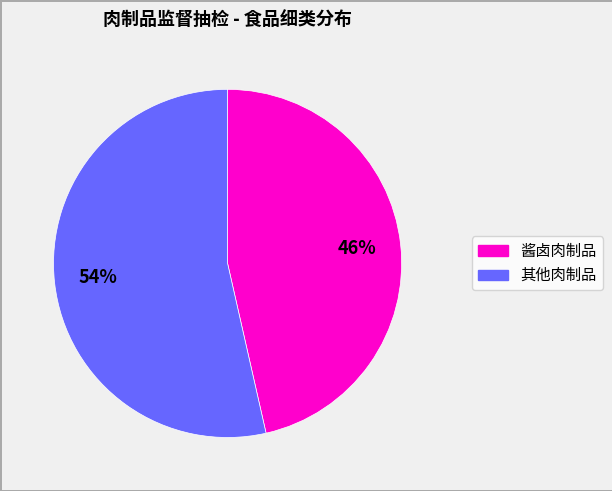

To the nearest percent, what is the average slice percentage?

50%